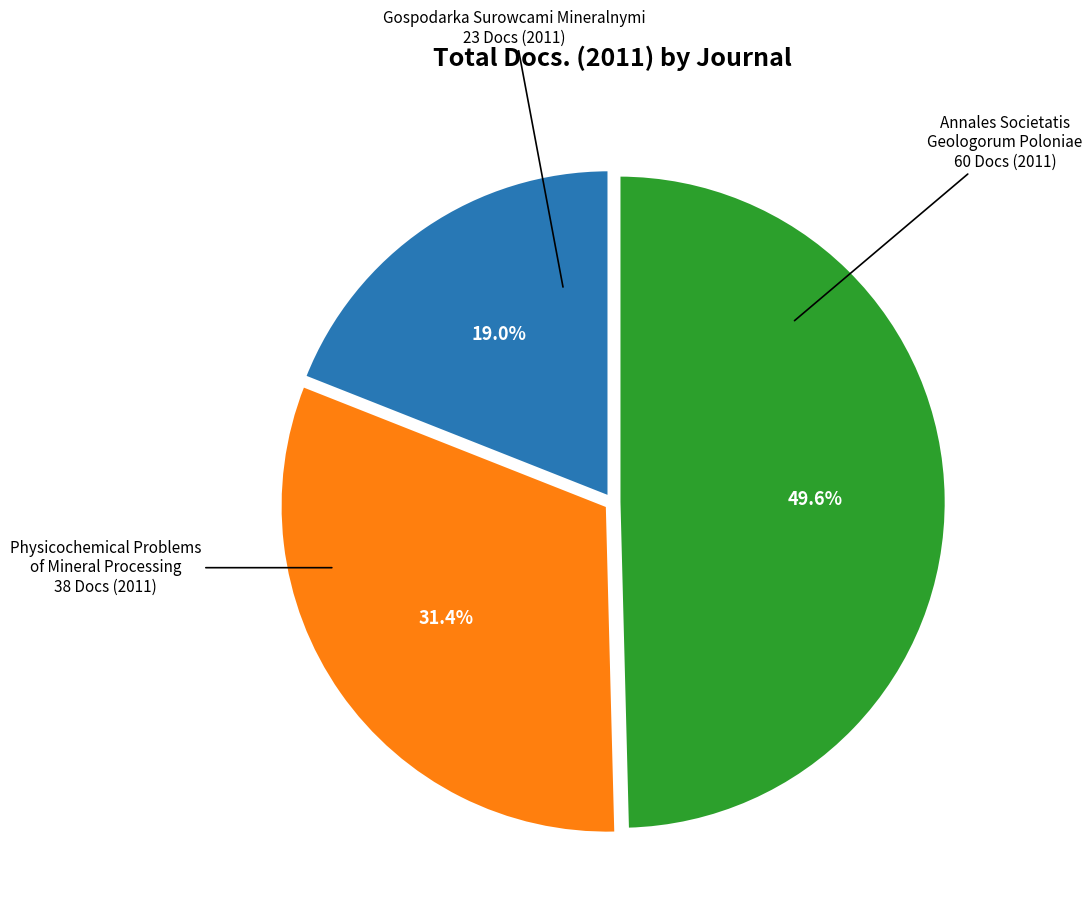

Is there any slice that represents more than half of the pie?

No